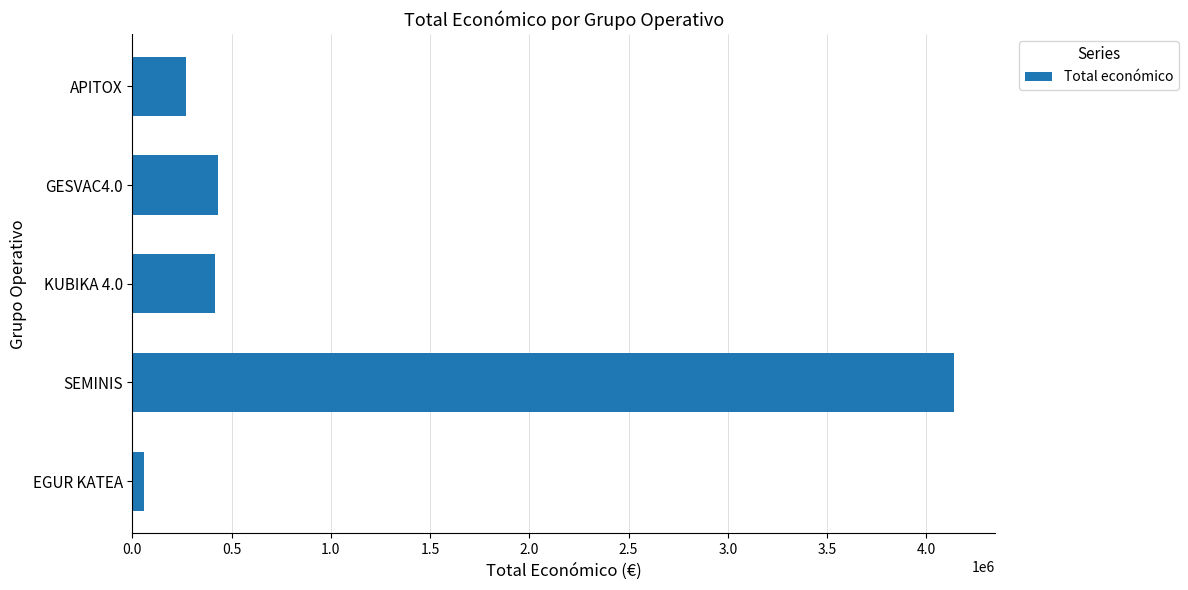

Are the bars grouped side by side (vs. stacked)?

No